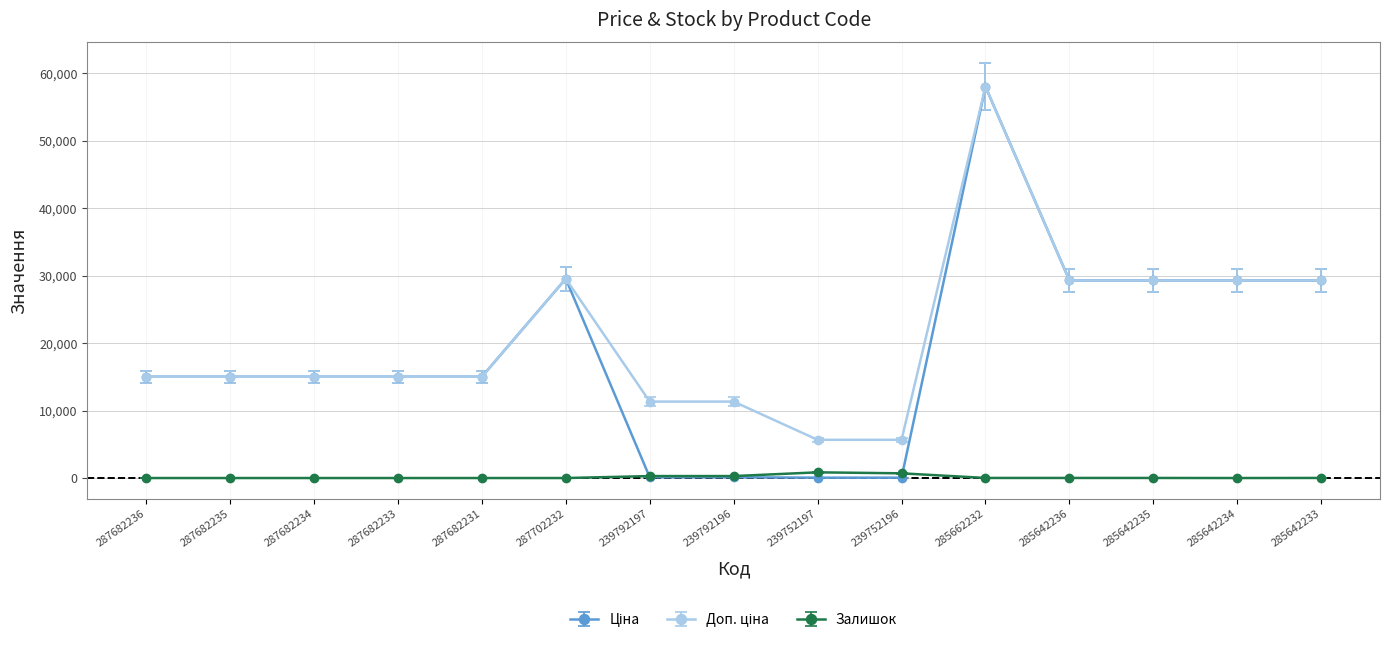

Is this an area chart (filled region under the line)?

No